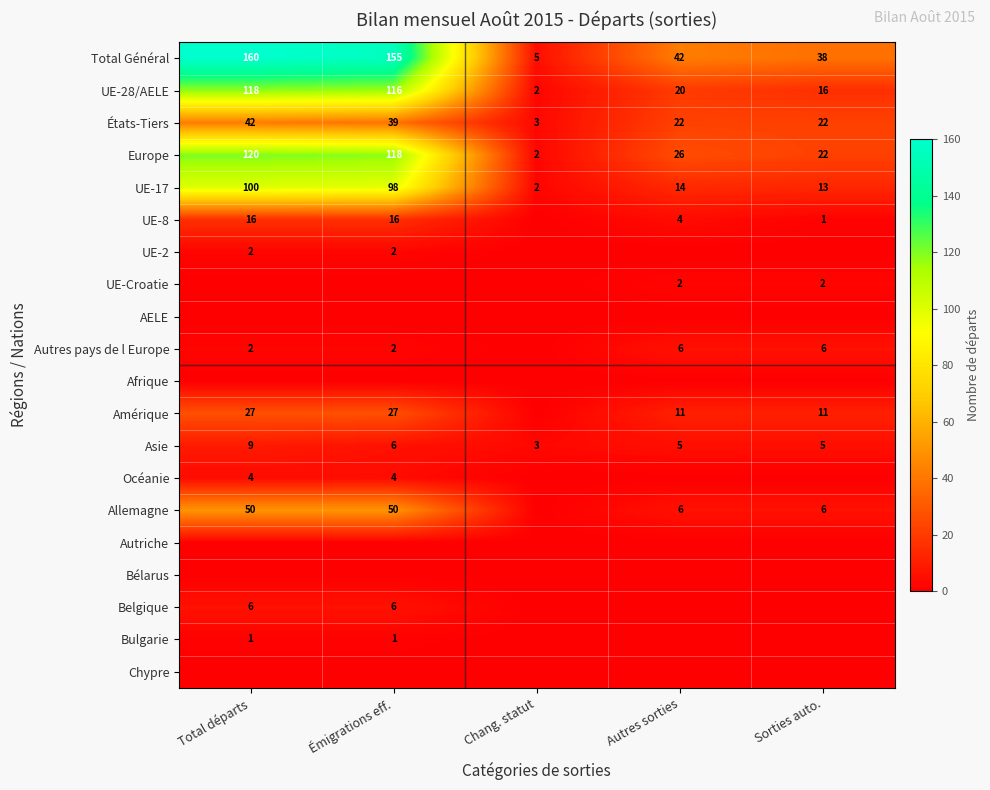

Is it true that Allemagne equals 6 at Sorties auto.?

True